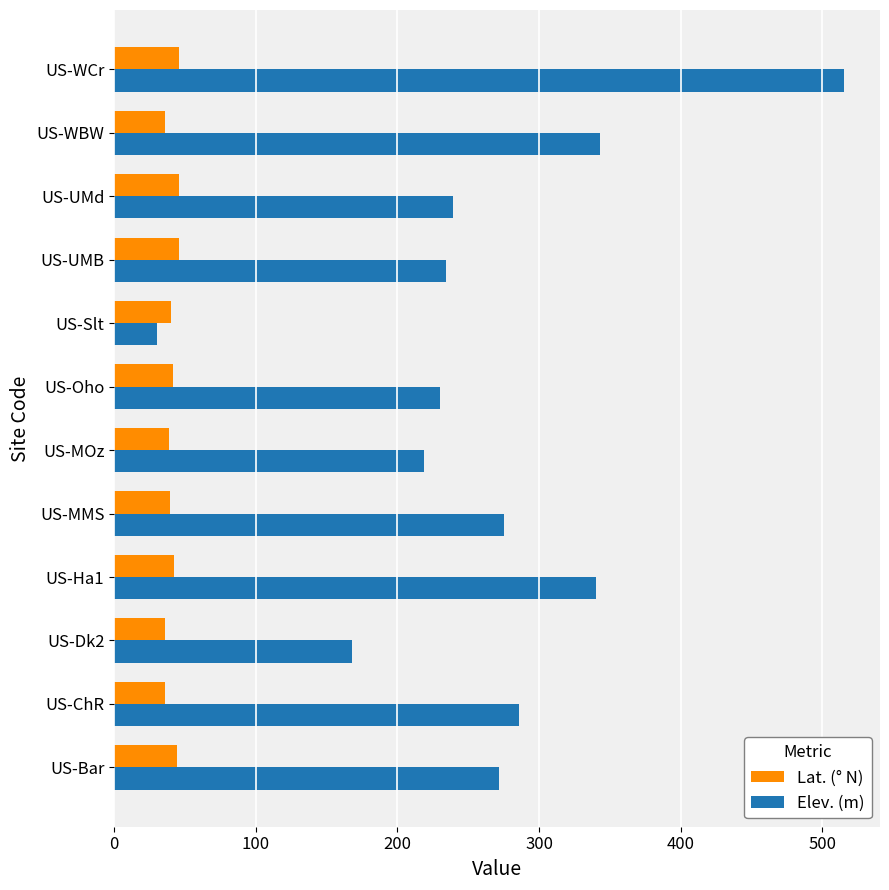

Read the Lat. (° N) value at US-UMd.

45.6